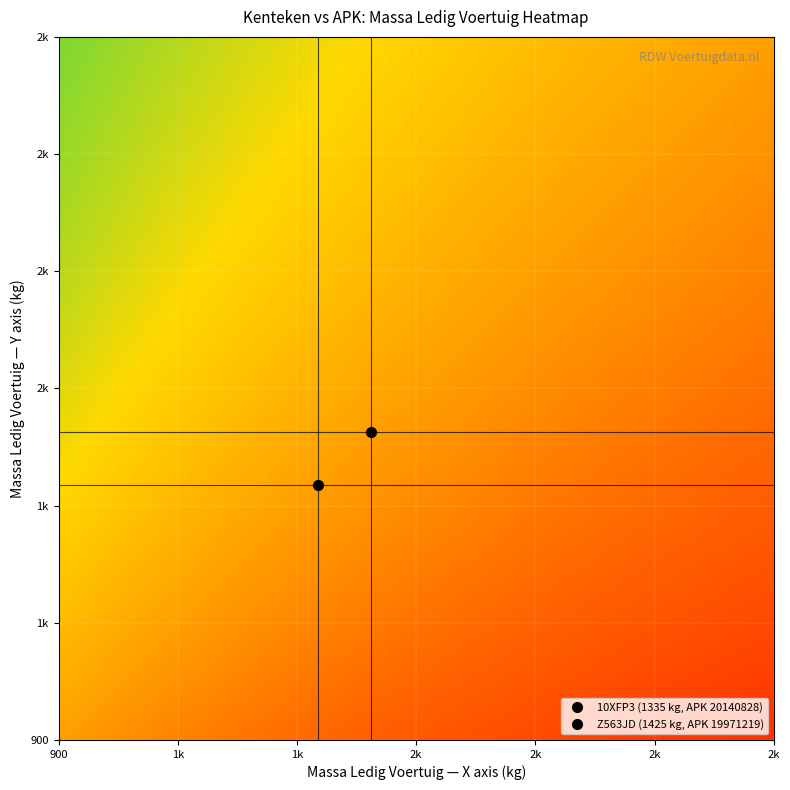

Which series has the largest range (max minus min)?

Z563JD